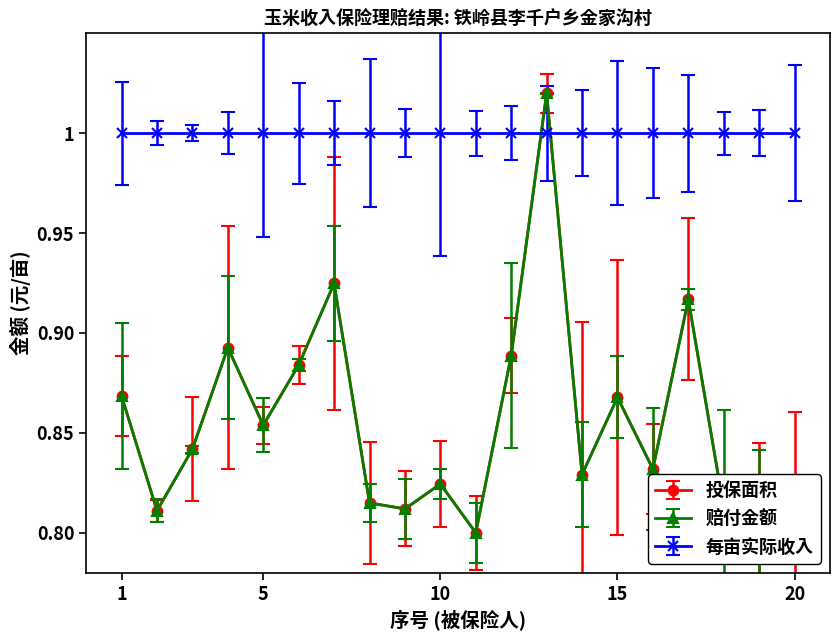

True or false: 赔付金额 has more than 1 interior local peaks.

True